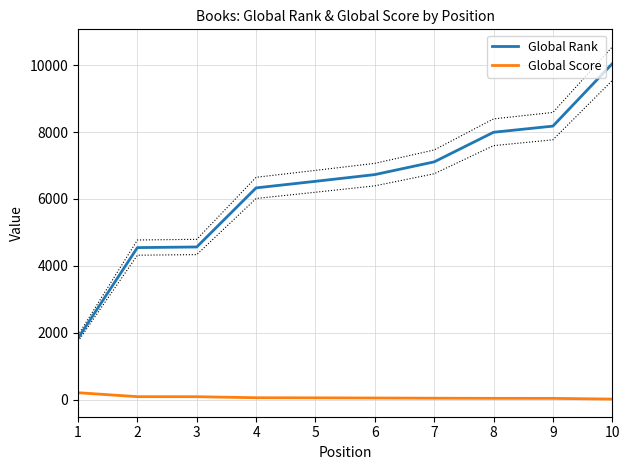

How many data points in Global Rank are above 6729?

4